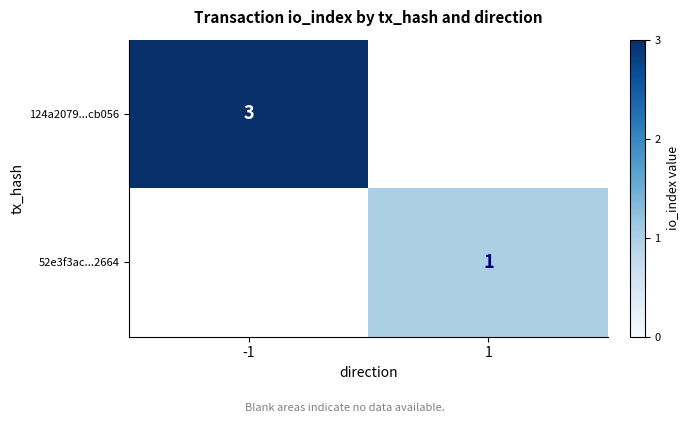

Is it true that 124a2079...cb056 equals 3 at -1?

True